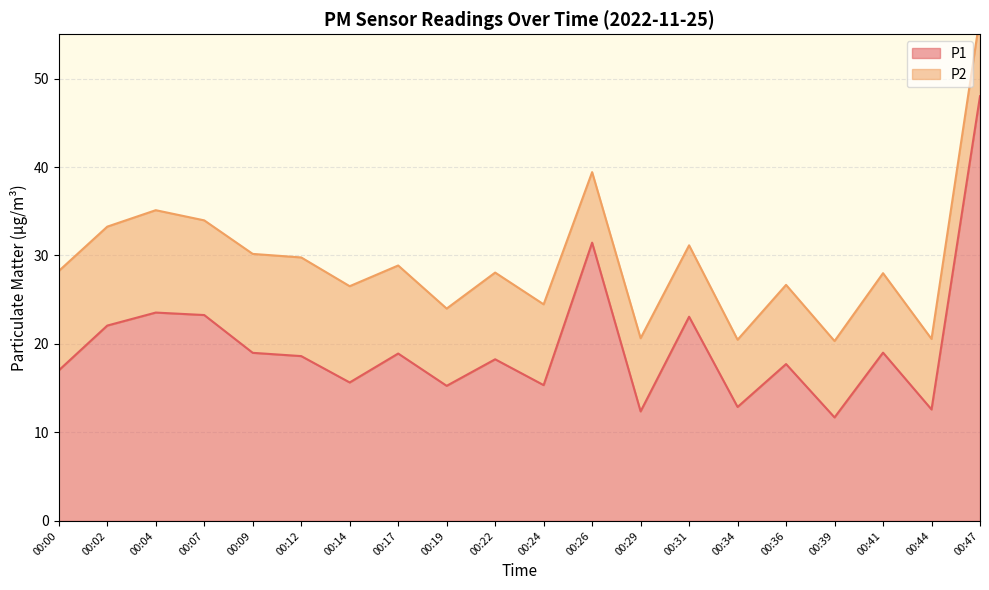

The P1 series shows 17.7 at 00:39. True or false?

False